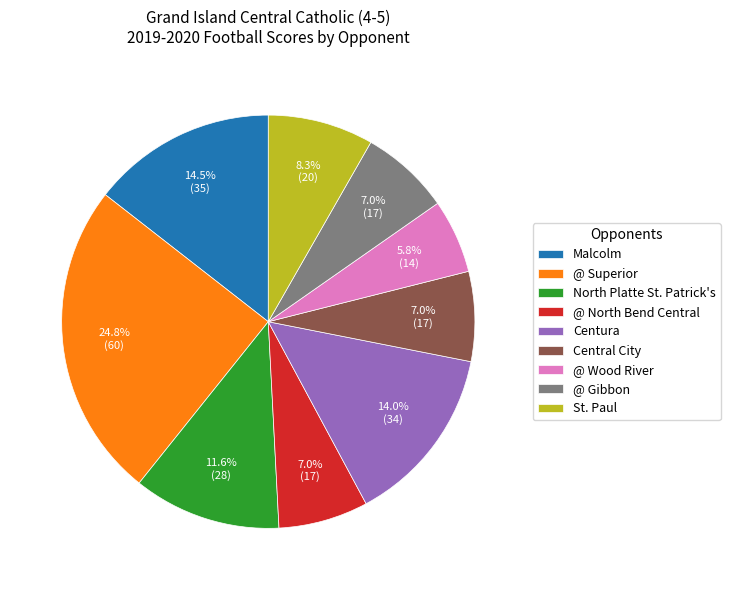

To the nearest percent, what portion does St. Paul represent?

8%